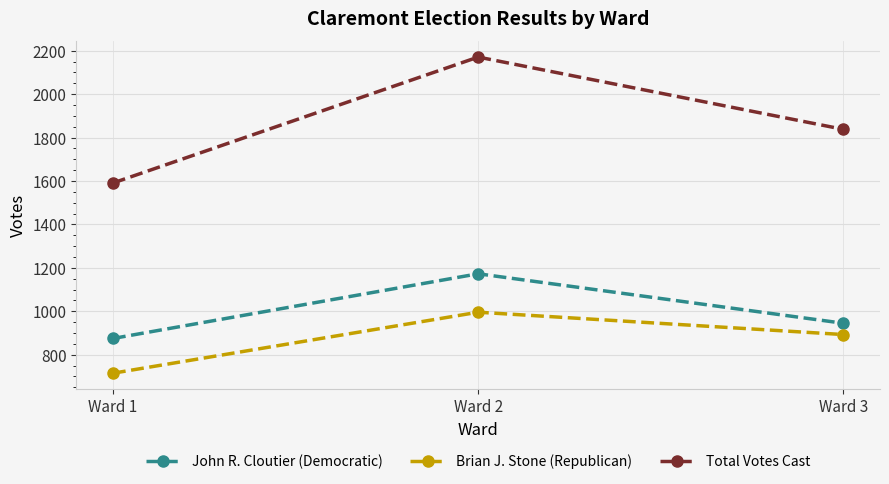

What are all the series names shown in the legend?

John R. Cloutier (Democratic), Brian J. Stone (Republican), Total Votes Cast